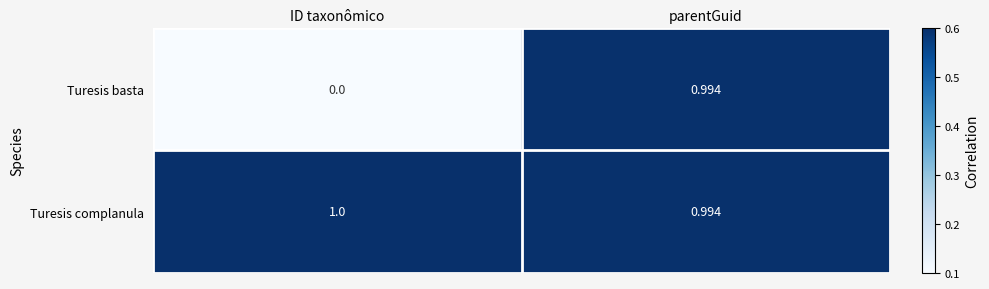

At which category is the sum across all series the highest?

parentGuid